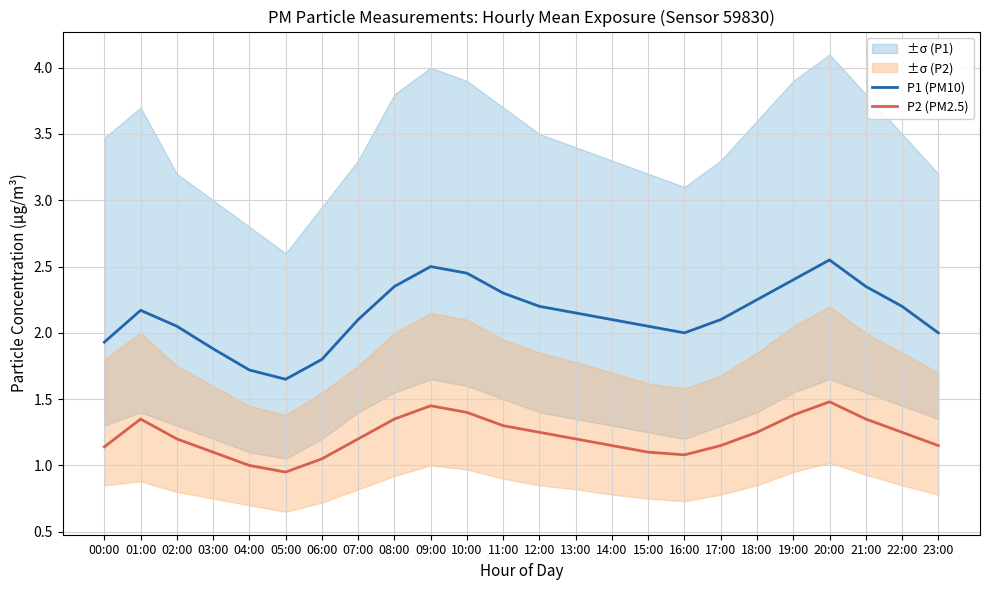

How many data points in P1 (PM10) are above 2?

17